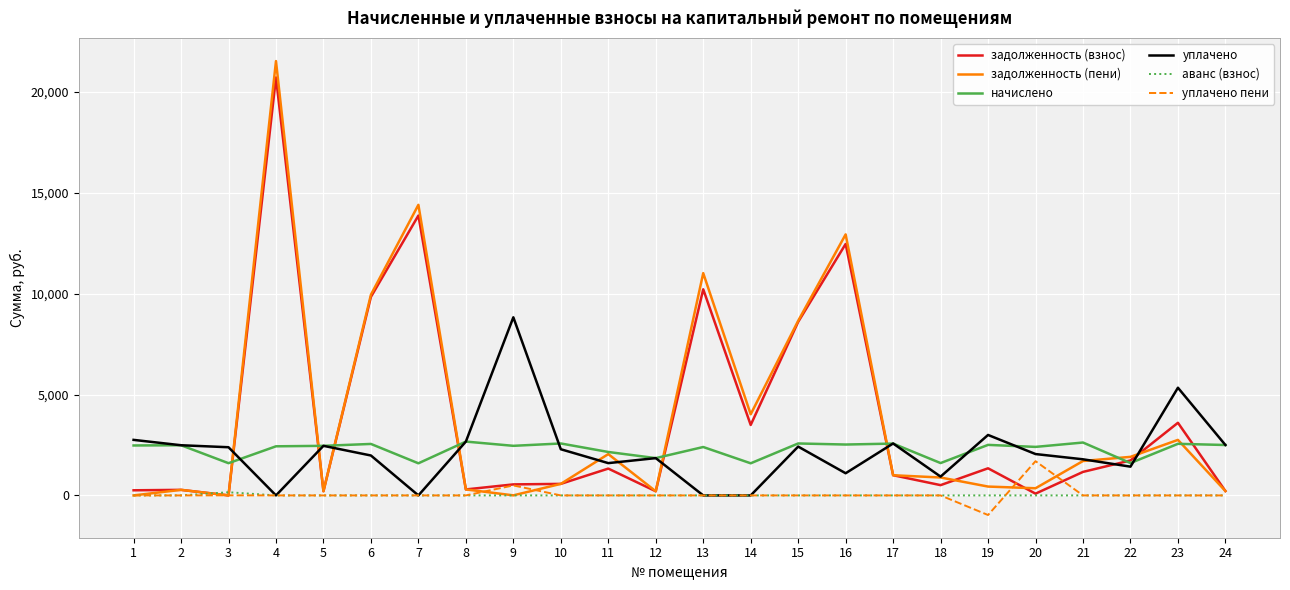

True or false: задолженность (взнос) has a value of 205.4 at 12.

True